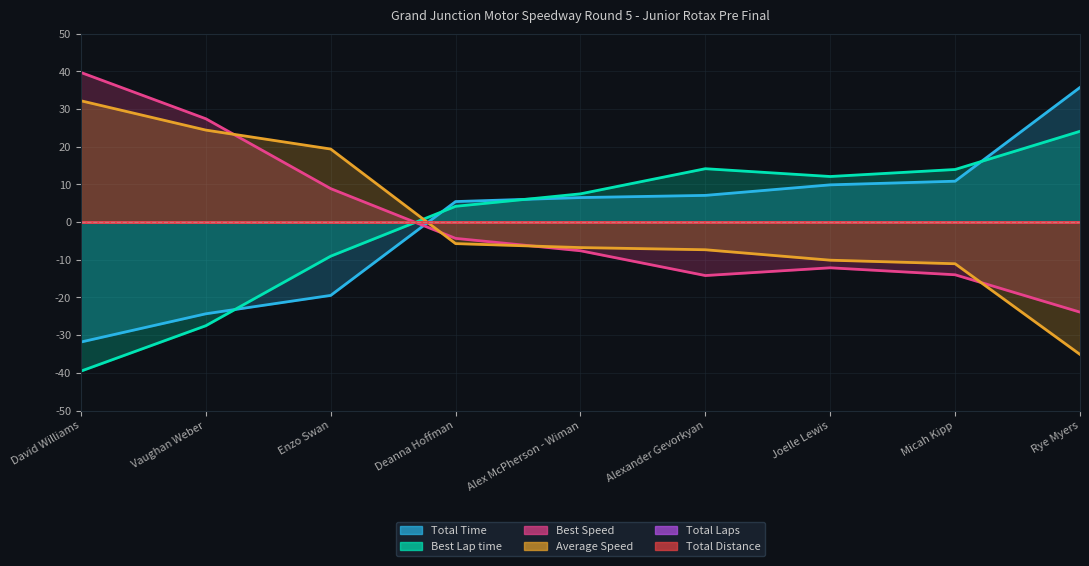

How many values in the Total Time series exceed 6?

5